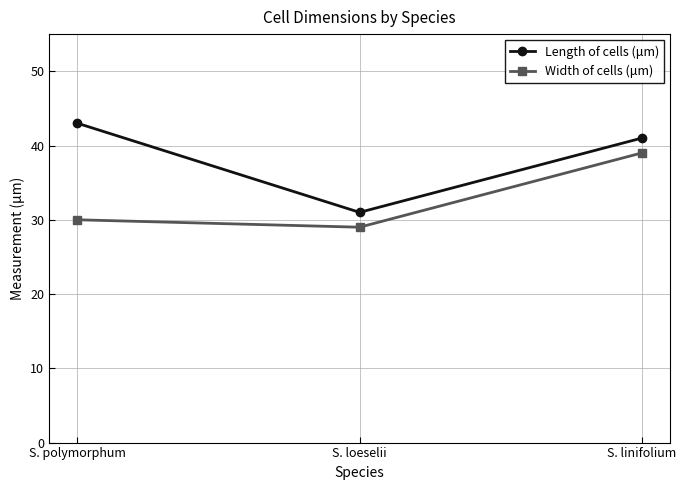

Is this an area chart (filled region under the line)?

No